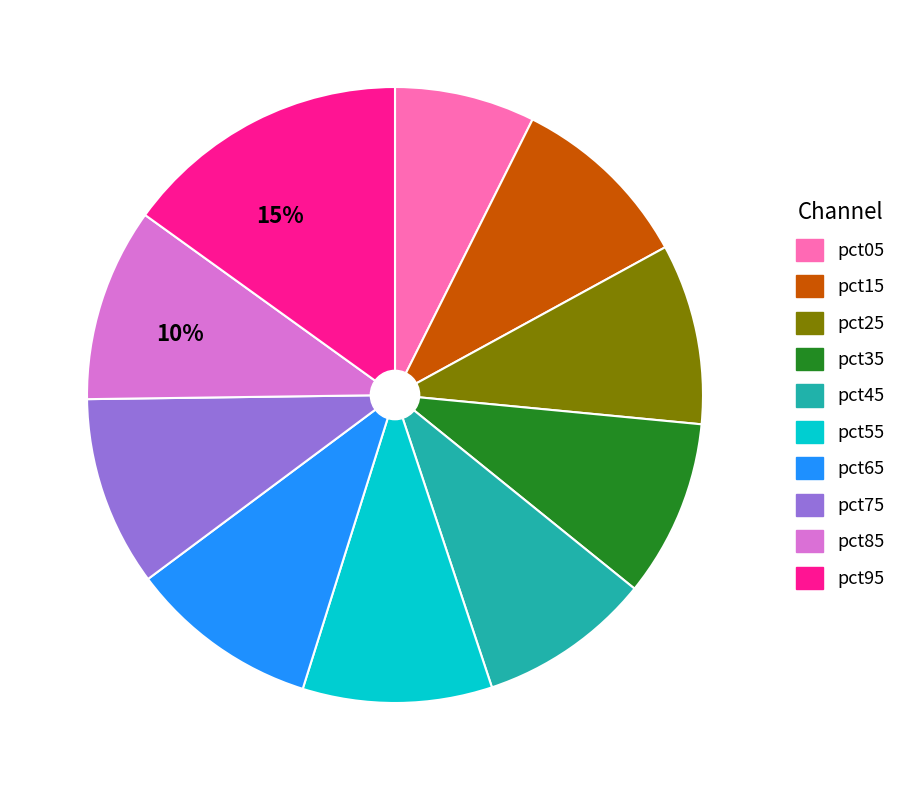

Does any single category account for the majority?

No